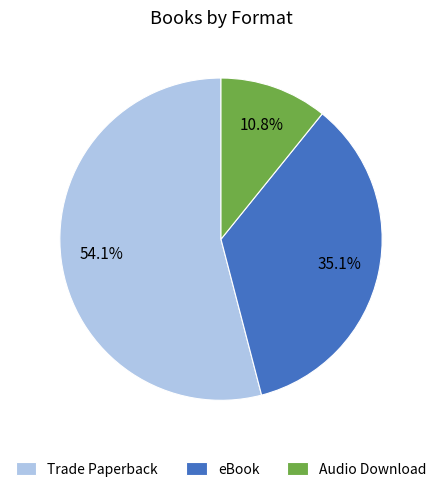

Which has a higher value, Trade Paperback or eBook?

Trade Paperback